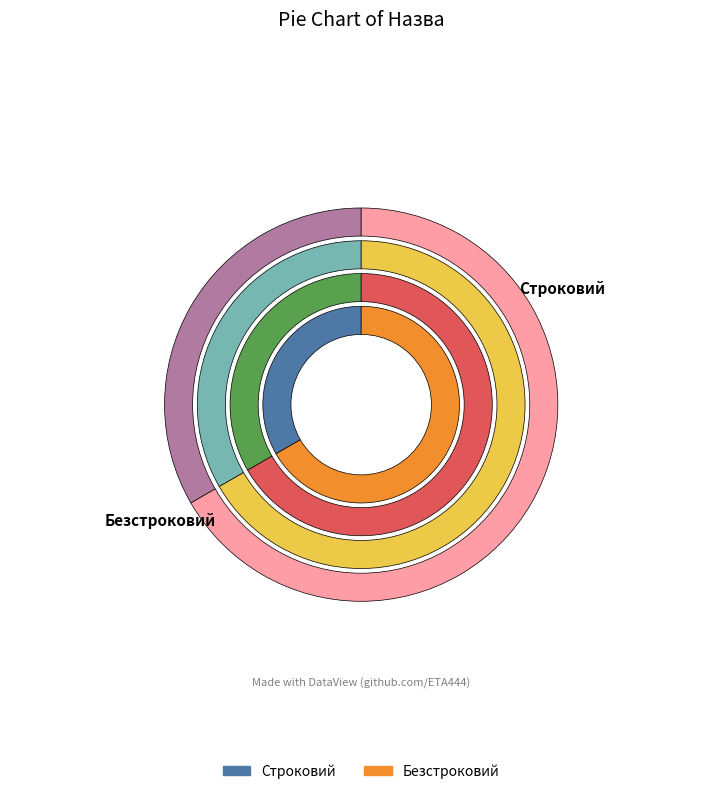

Combined, what portion of the pie is Строковий and Безстроковий?

100.0%